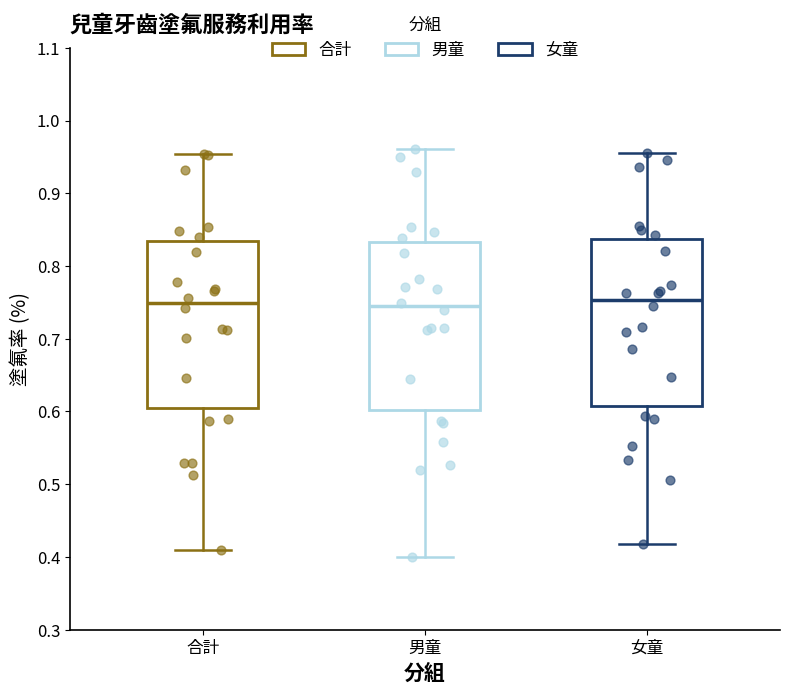

Where does the median line of the box for 女童 sit on the y-axis? The values are not printed on the chart, so give them approximately, as read against the axis.

0.75